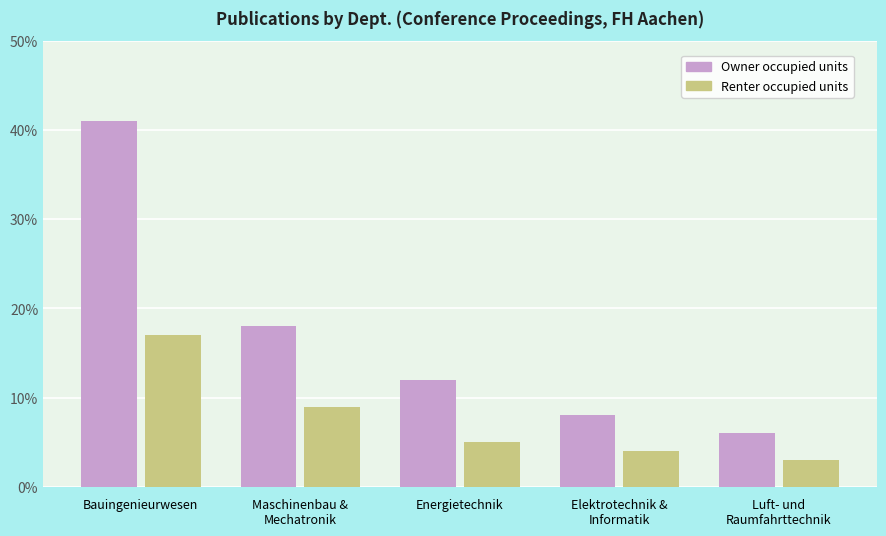

Reading right to left, extract all data points from this chart.

Owner occupied units: Luft- und
Raumfahrttechnik=6	Elektrotechnik &
Informatik=8	Energietechnik=12	Maschinenbau &
Mechatronik=18	Bauingenieurwesen=41
Renter occupied units: Luft- und
Raumfahrttechnik=3	Elektrotechnik &
Informatik=4	Energietechnik=5	Maschinenbau &
Mechatronik=9	Bauingenieurwesen=17